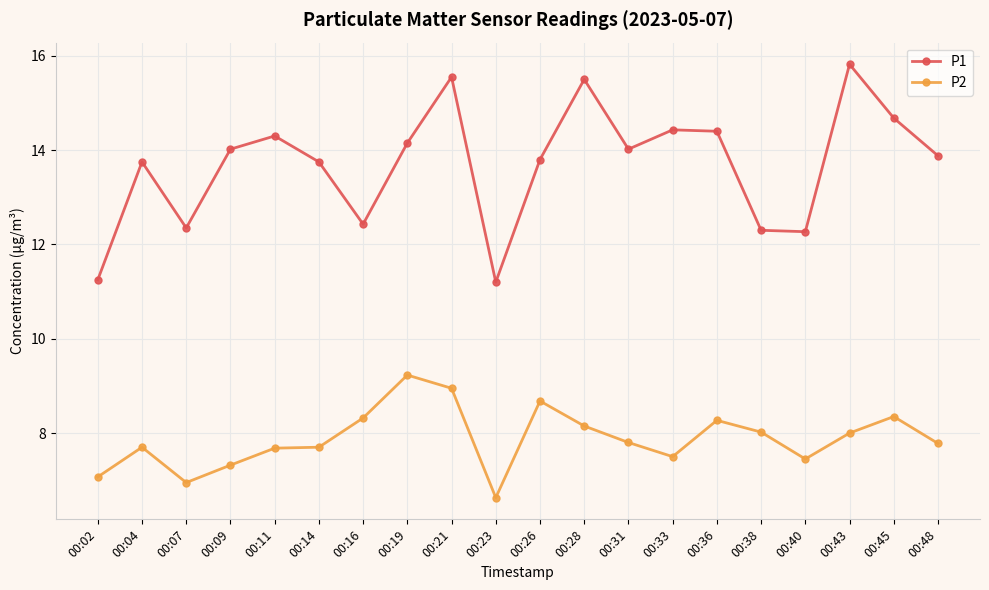

Is the value of P1 at 00:40 greater than the value of P2 at 00:36?

Yes